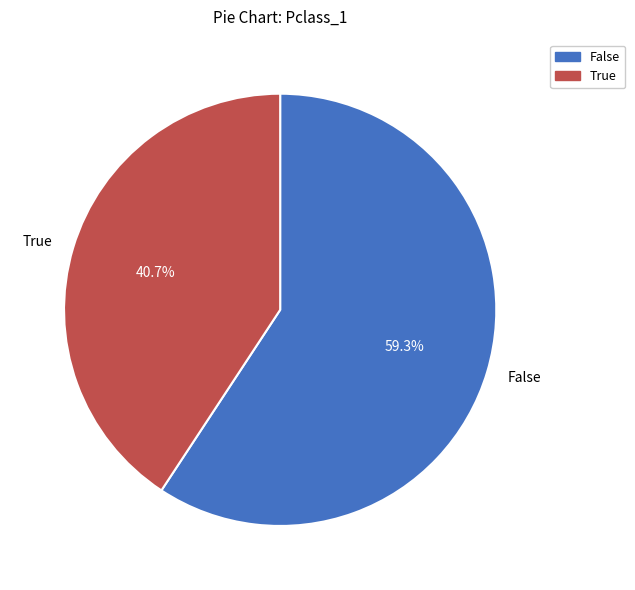

Do False and True together represent more than half of the pie?

Yes